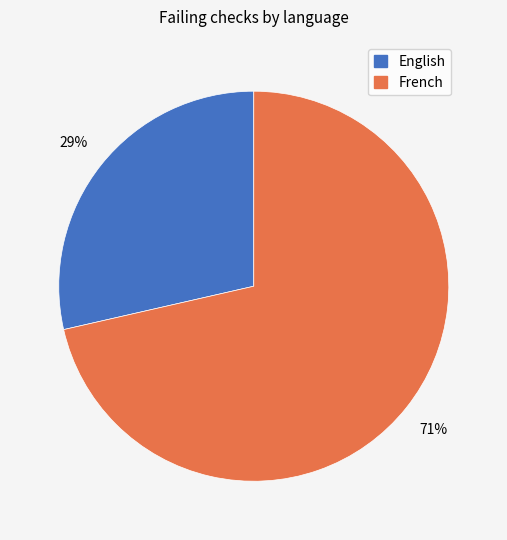

To the nearest percent, what is the combined percentage of French and English?

100%